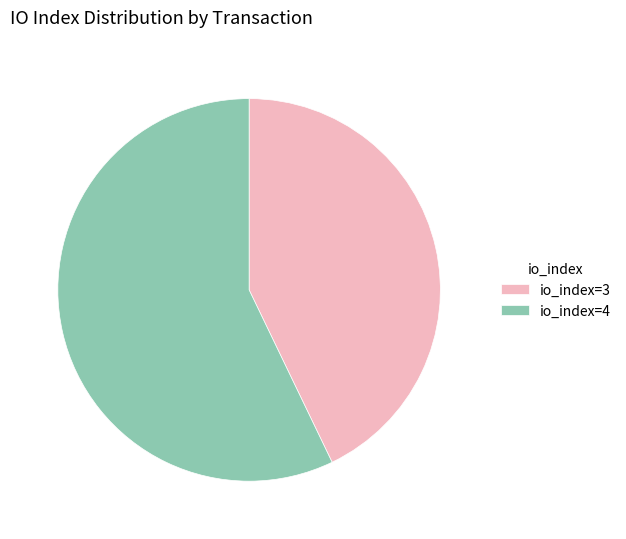

Count the number of slices in the pie.

2